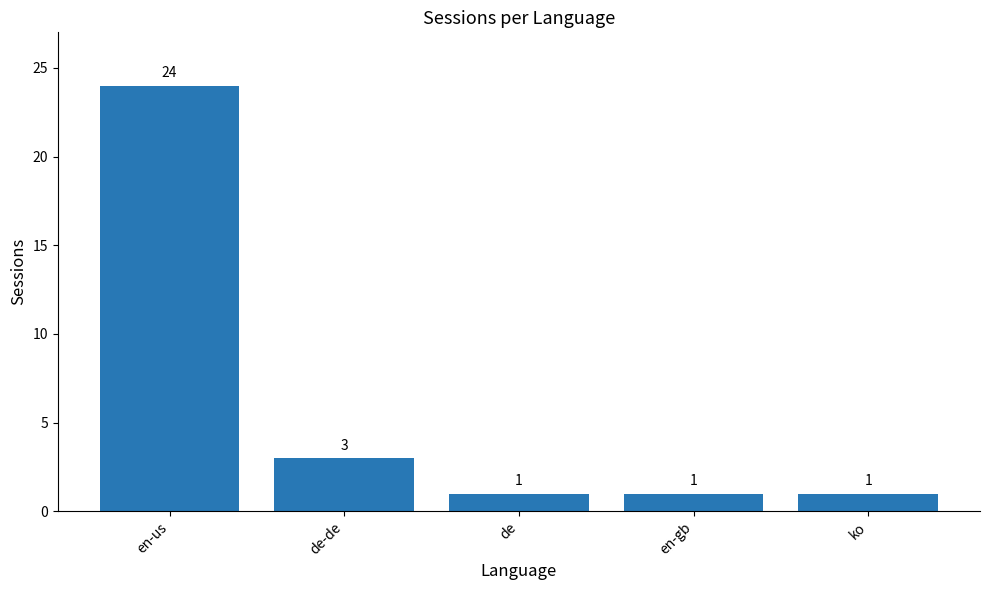

What is the sum of all values?

30